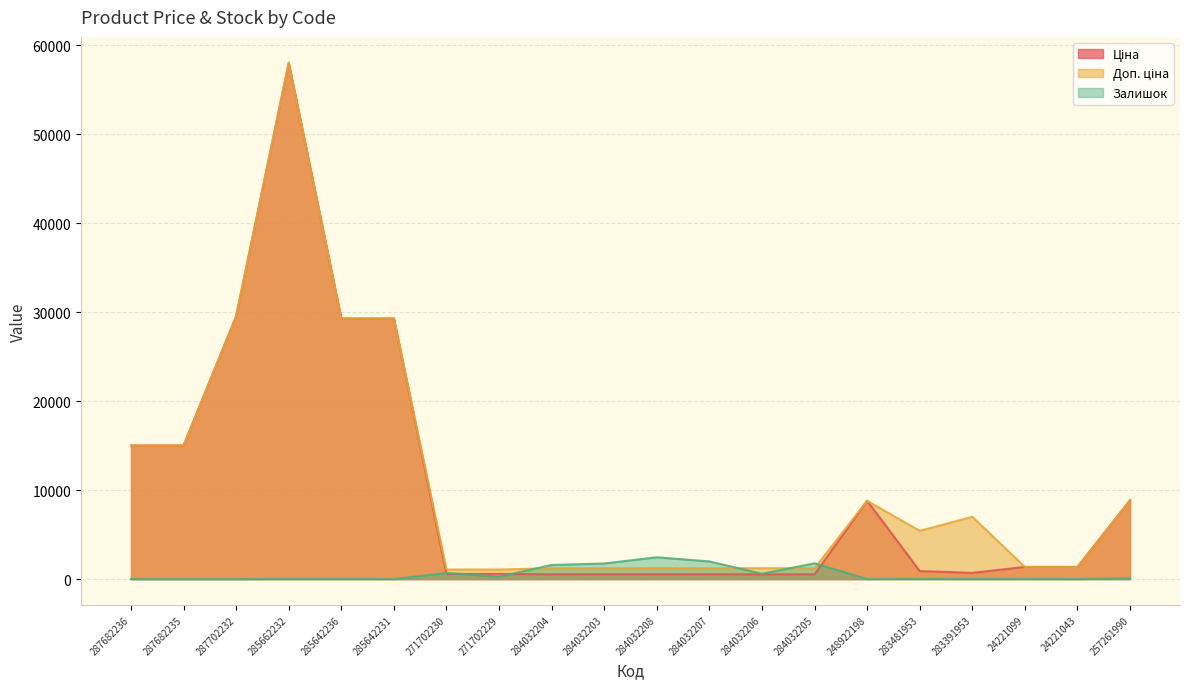

True or false: Ціна has a value of 97754.8 at 285662232.

False